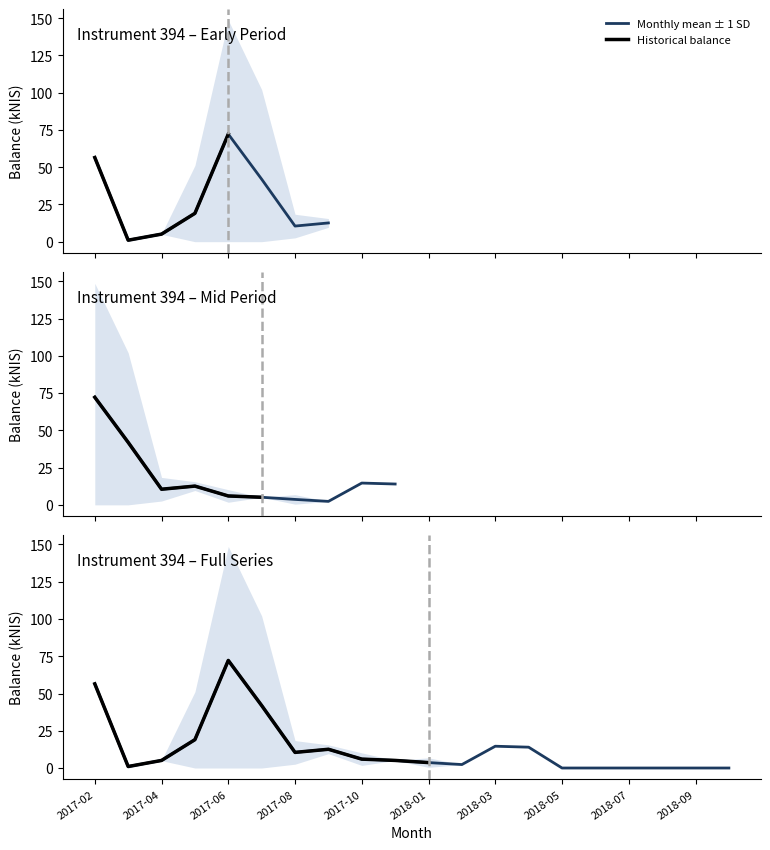

What is the difference between the maximum and minimum values?

72.2